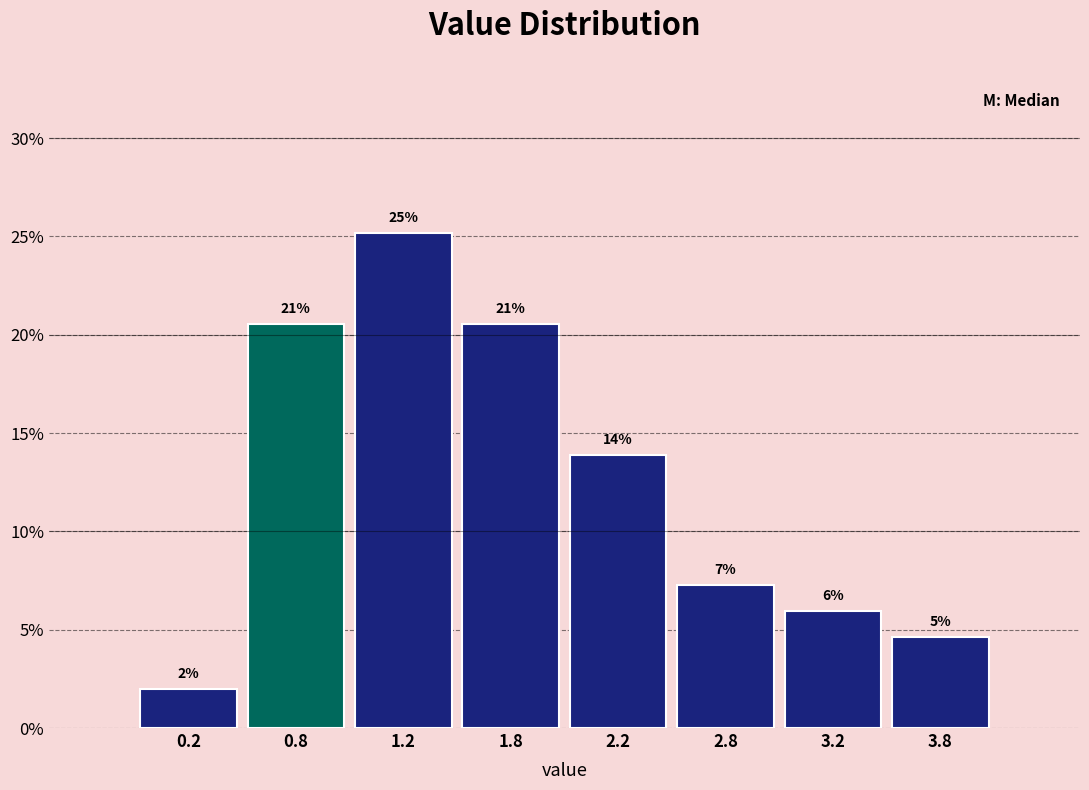

How many bars are there in total?

8